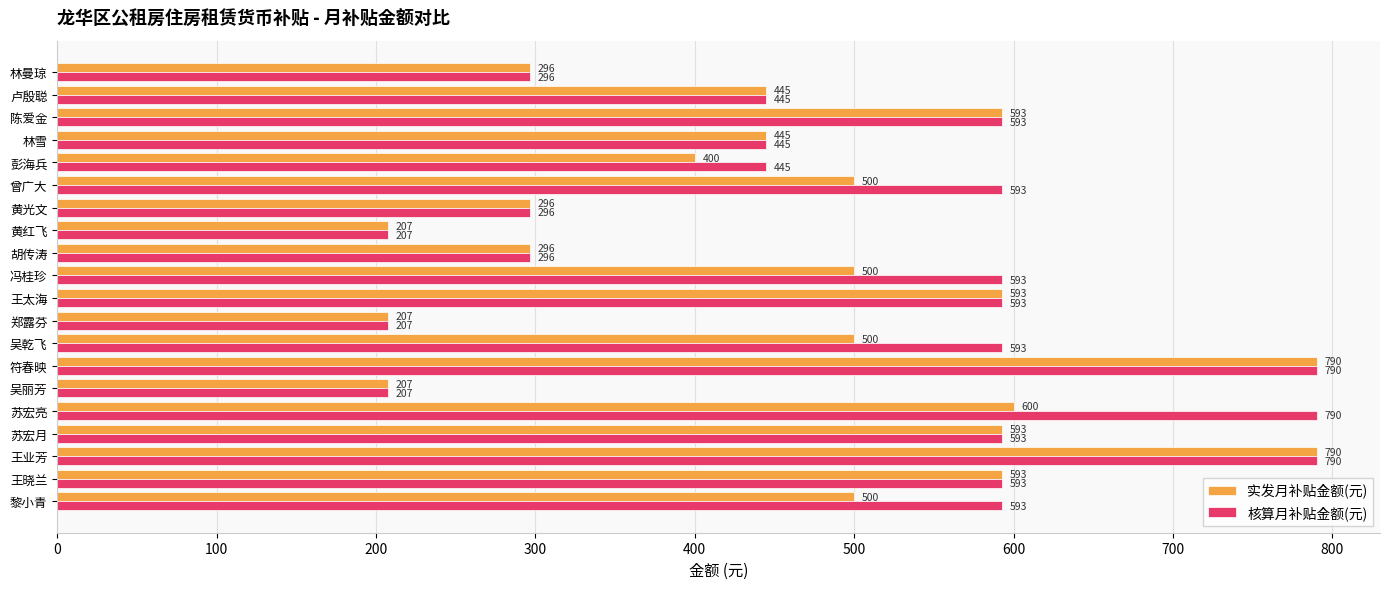

What is the approximate value of 实发月补贴金额(元) at 苏宏亮?

600.0